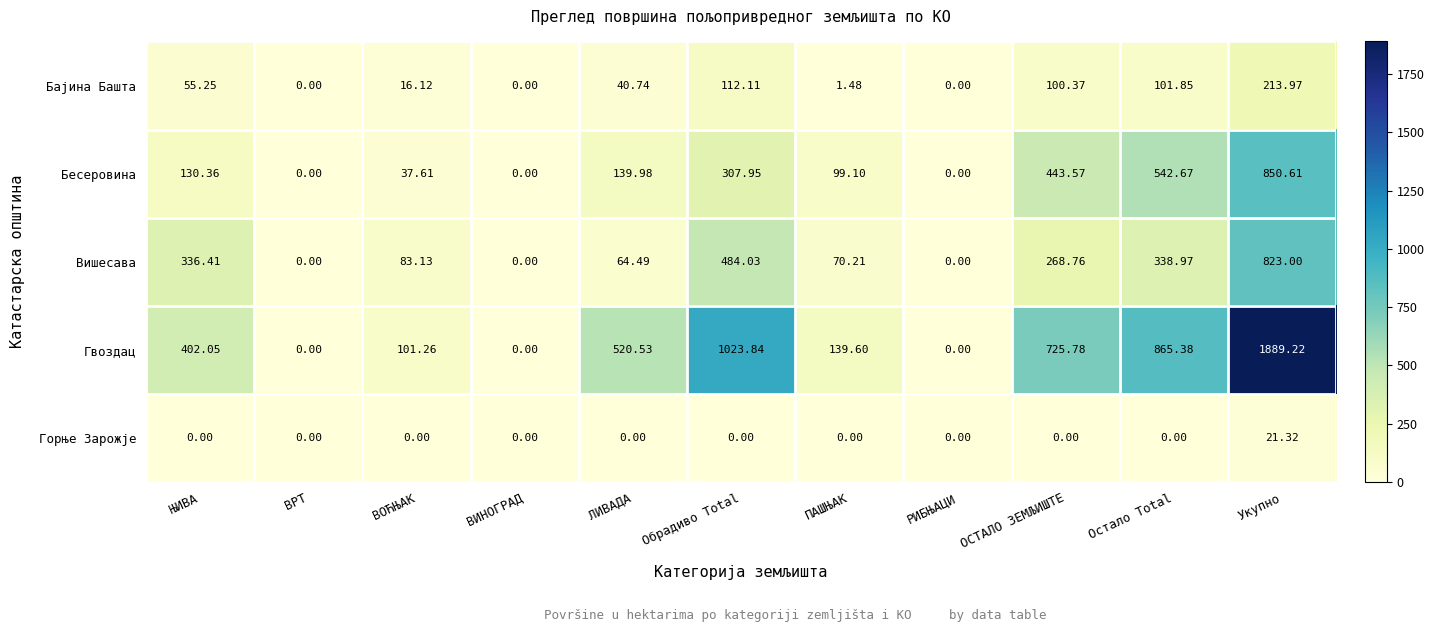

Which label corresponds to the largest value in the chart?

Укупно